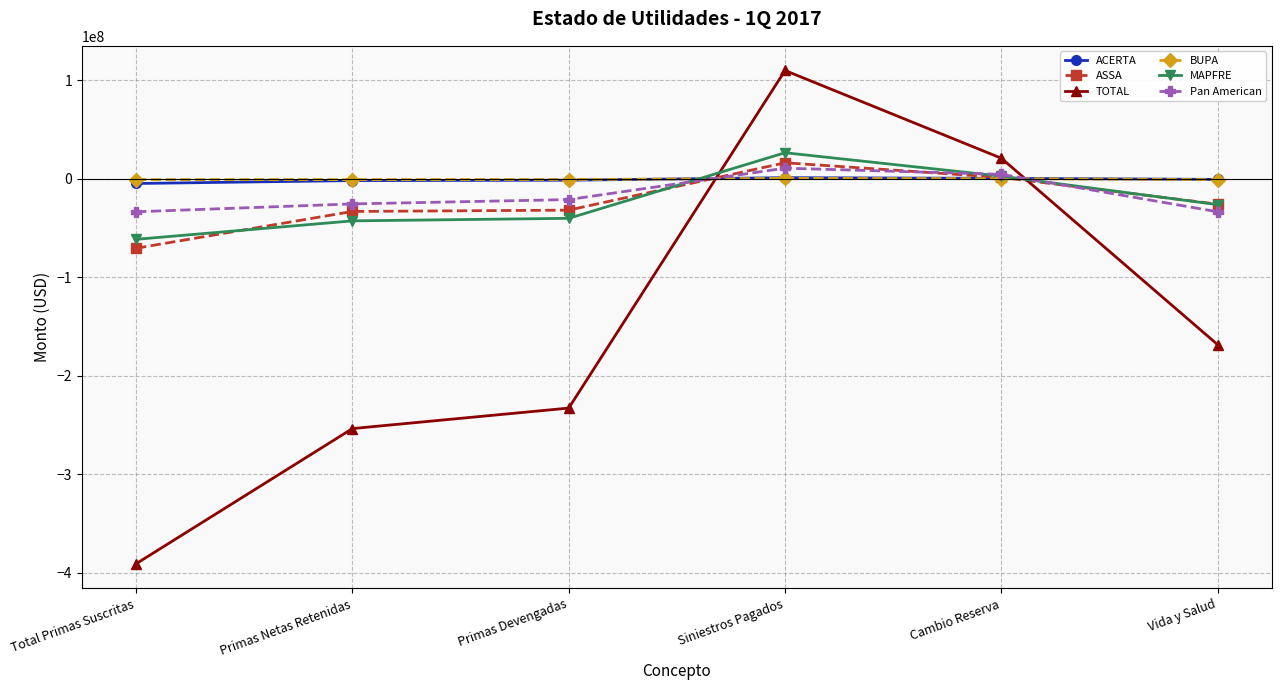

How many categories are shown in the chart?

6